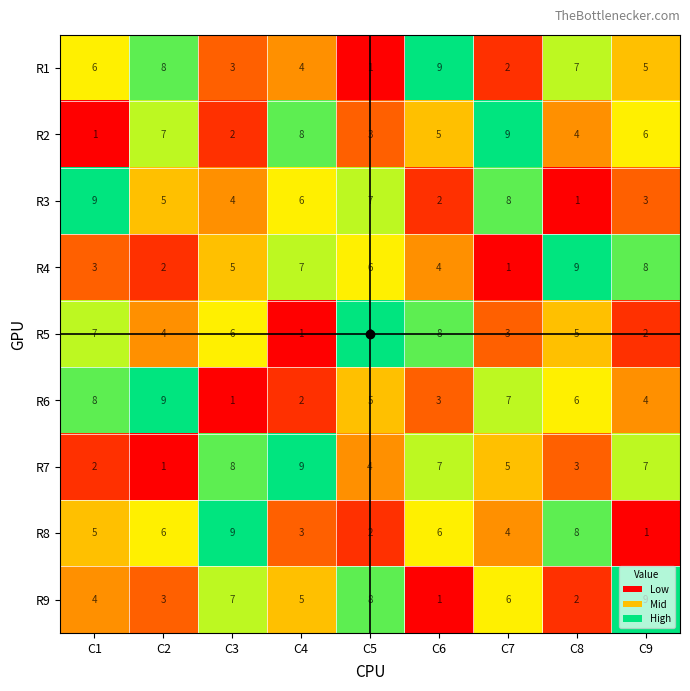

Count the number of data series in this chart.

9